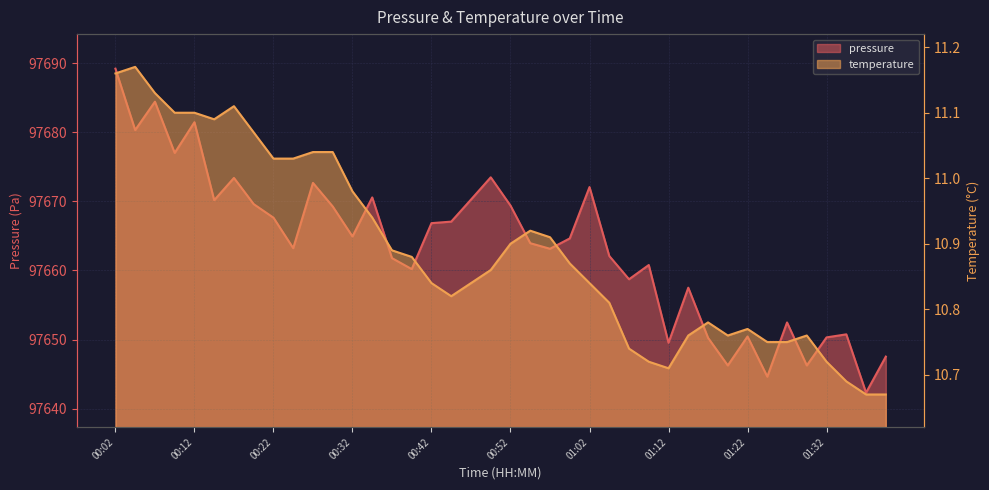

What is the value of the pressure point at the 32nd from the left?

97646.2